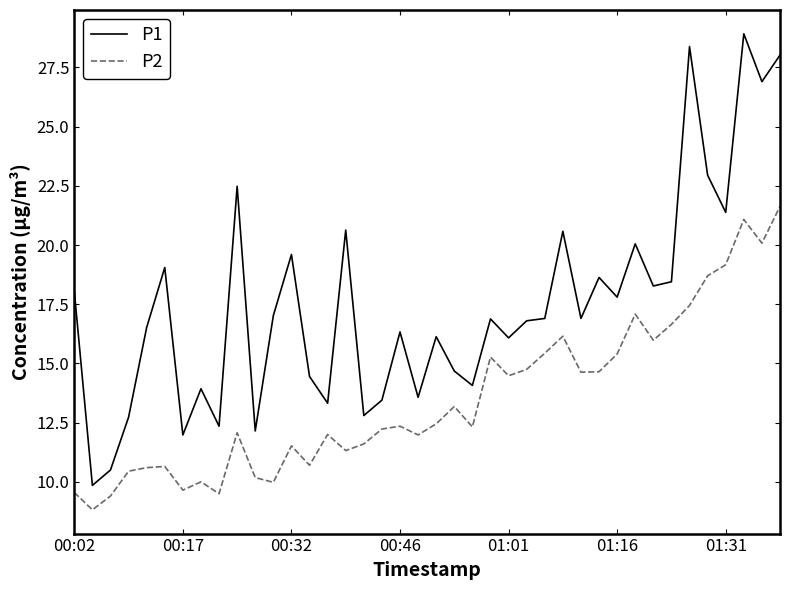

True or false: P2 and P1 intersect in this chart.

False